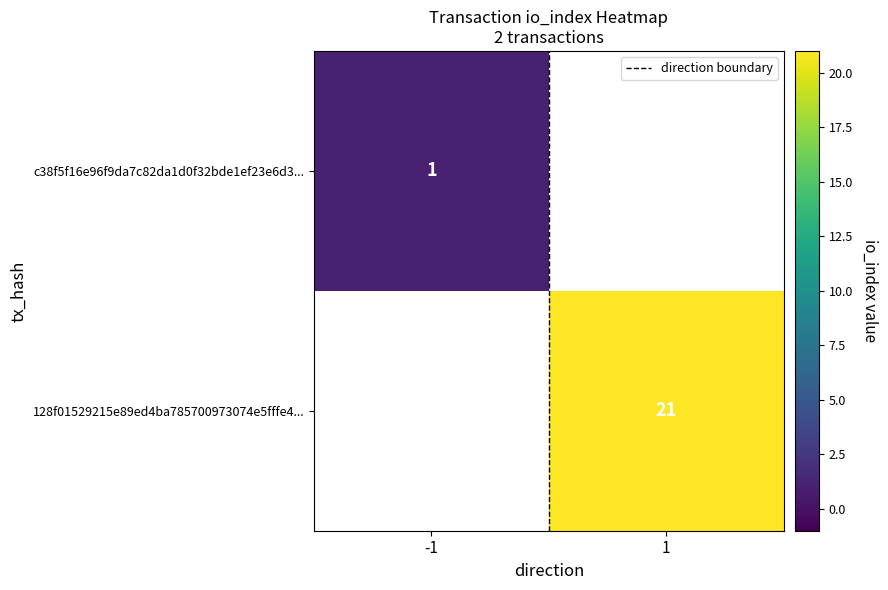

At how many categories does at least one series exceed 19?

1